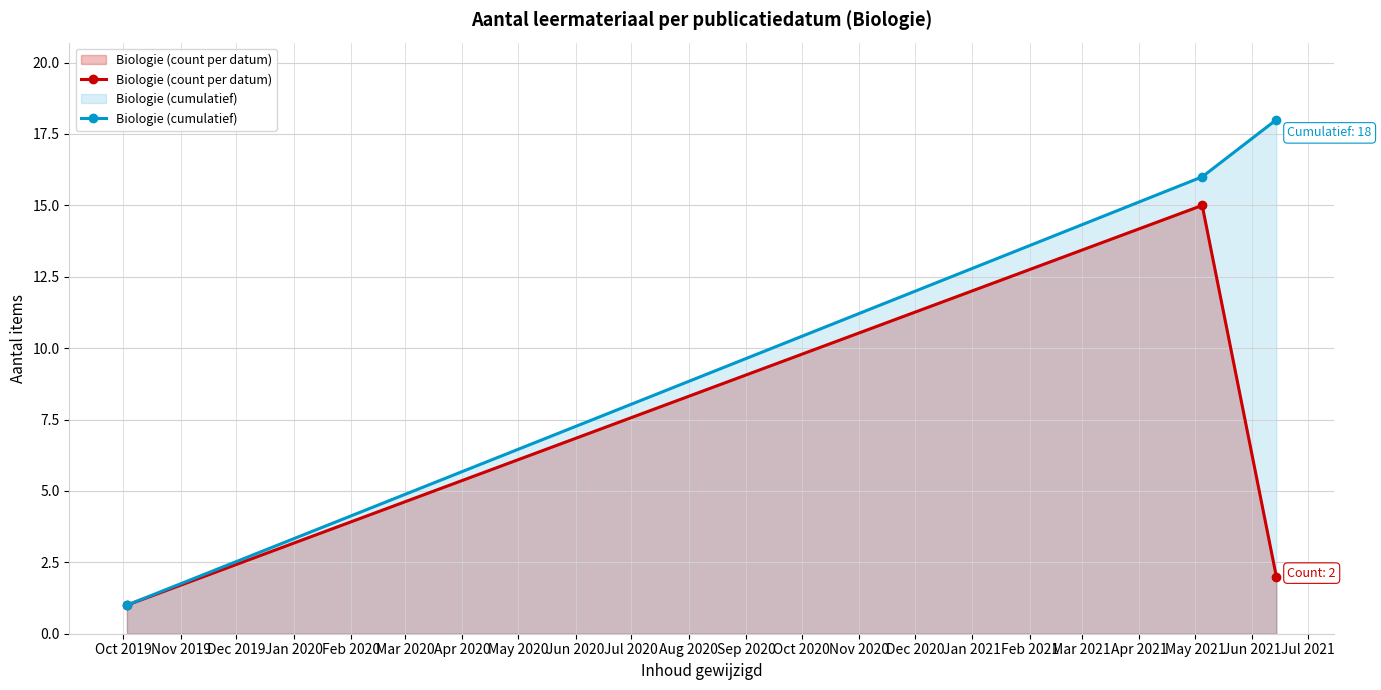

Does the chart display data point markers on the line(s)?

Yes